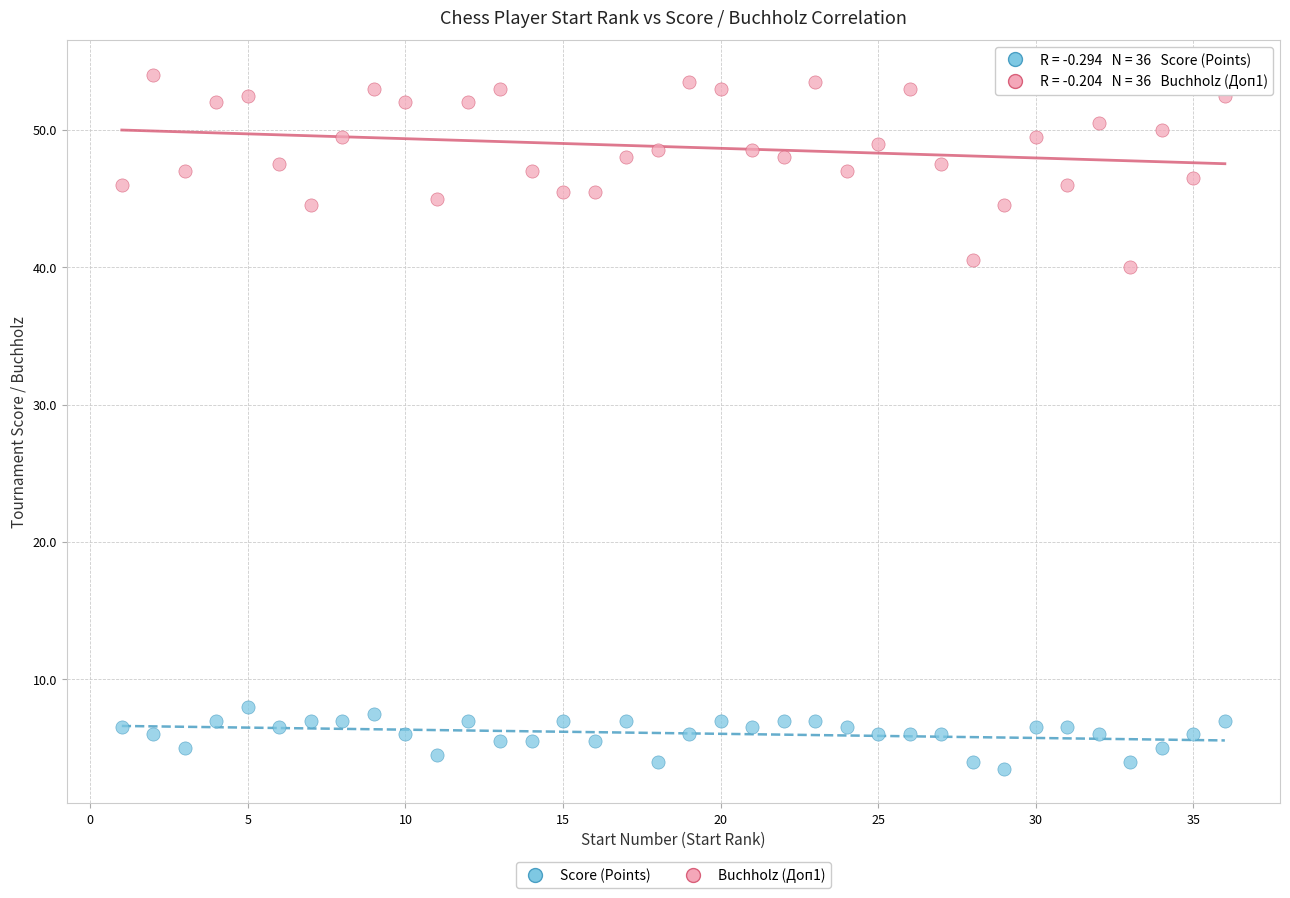

Which series reaches the minimum Y coordinate?

Score (Points)